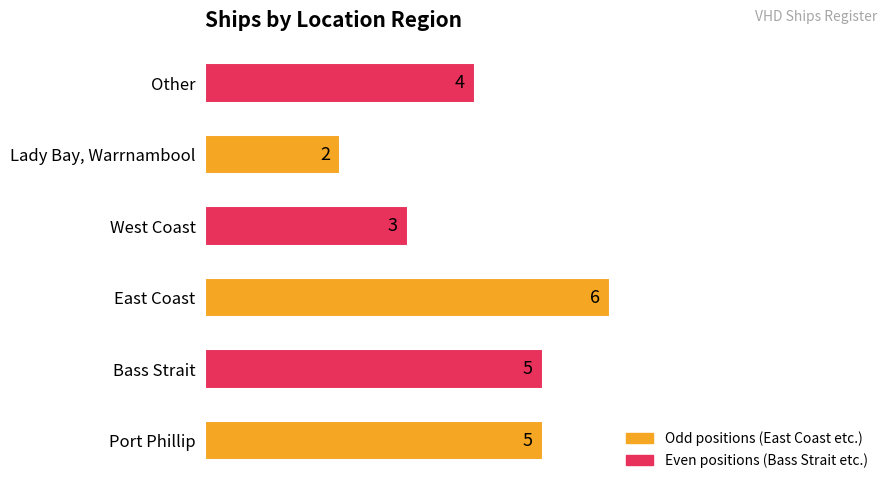

Where is the data nearest to the value 4?

Other